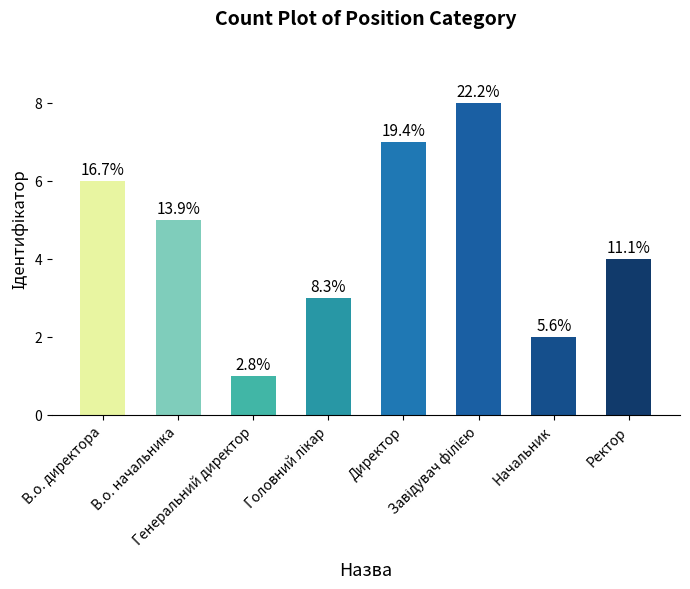

How many bars are there in total?

8